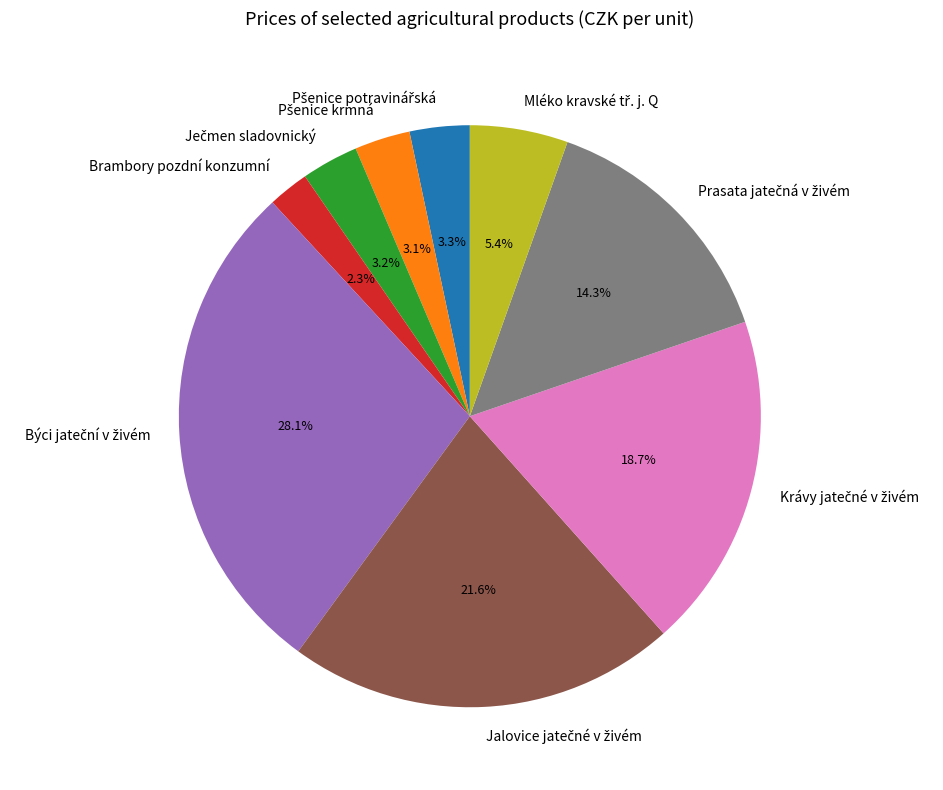

How many segments does this pie chart have?

9